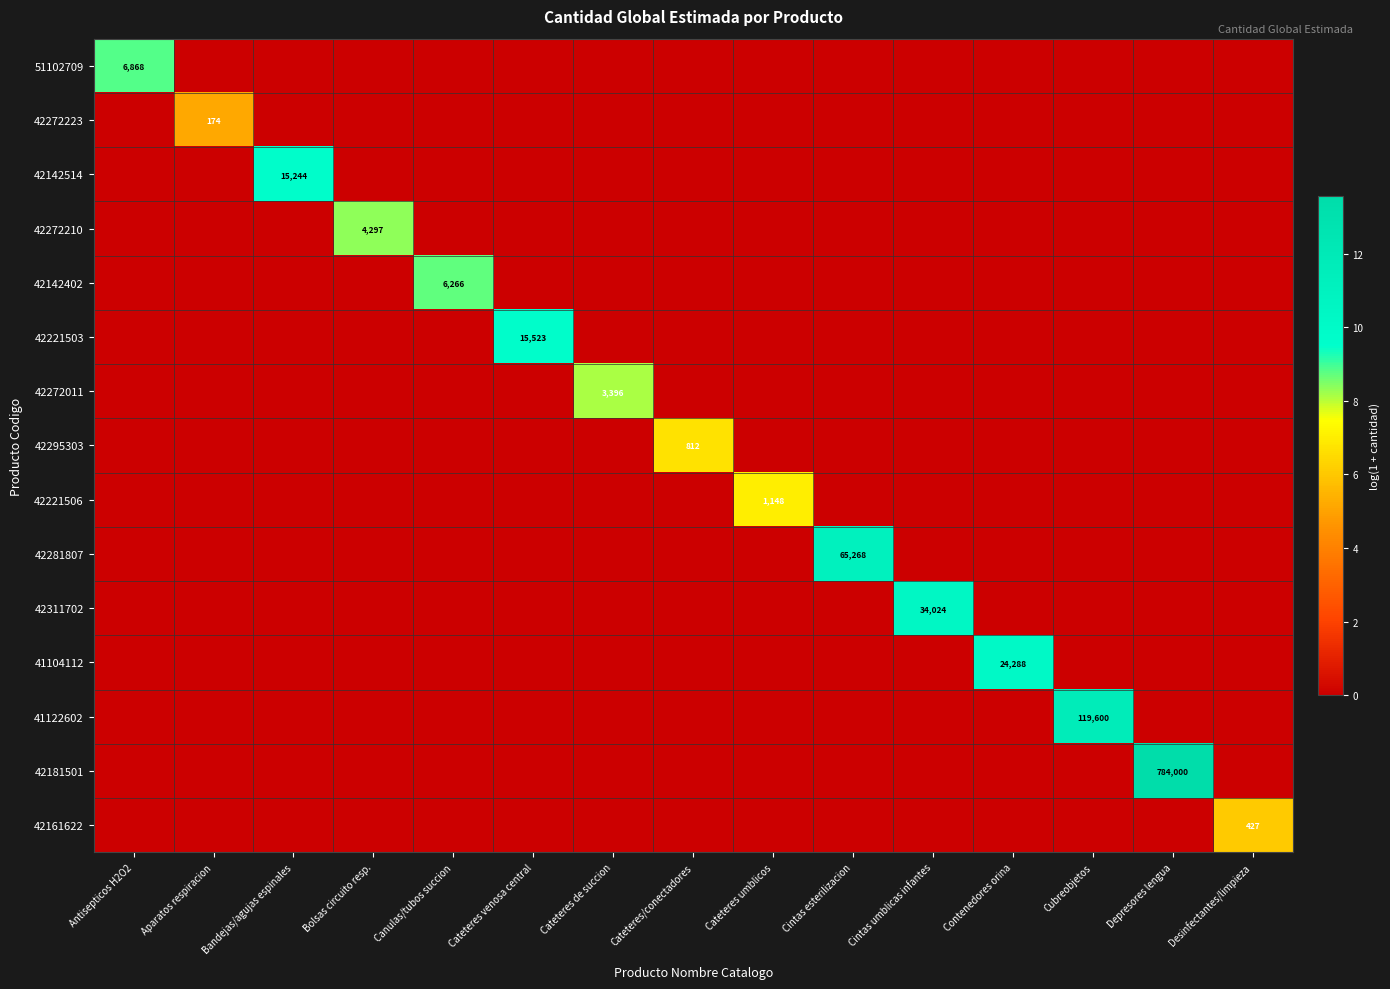

What is the maximum value shown in the chart?

13.6